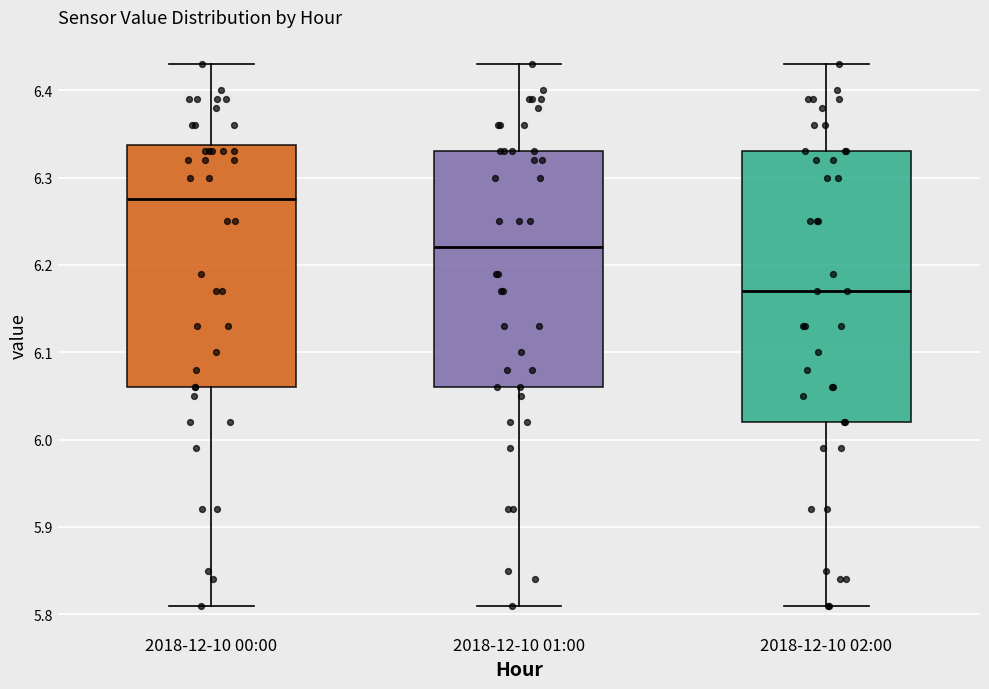

Where does the upper whisker of the box for 2018-12-10 02:00 end on the y-axis? The values are not printed on the chart, so give them approximately, as read against the axis.

6.43